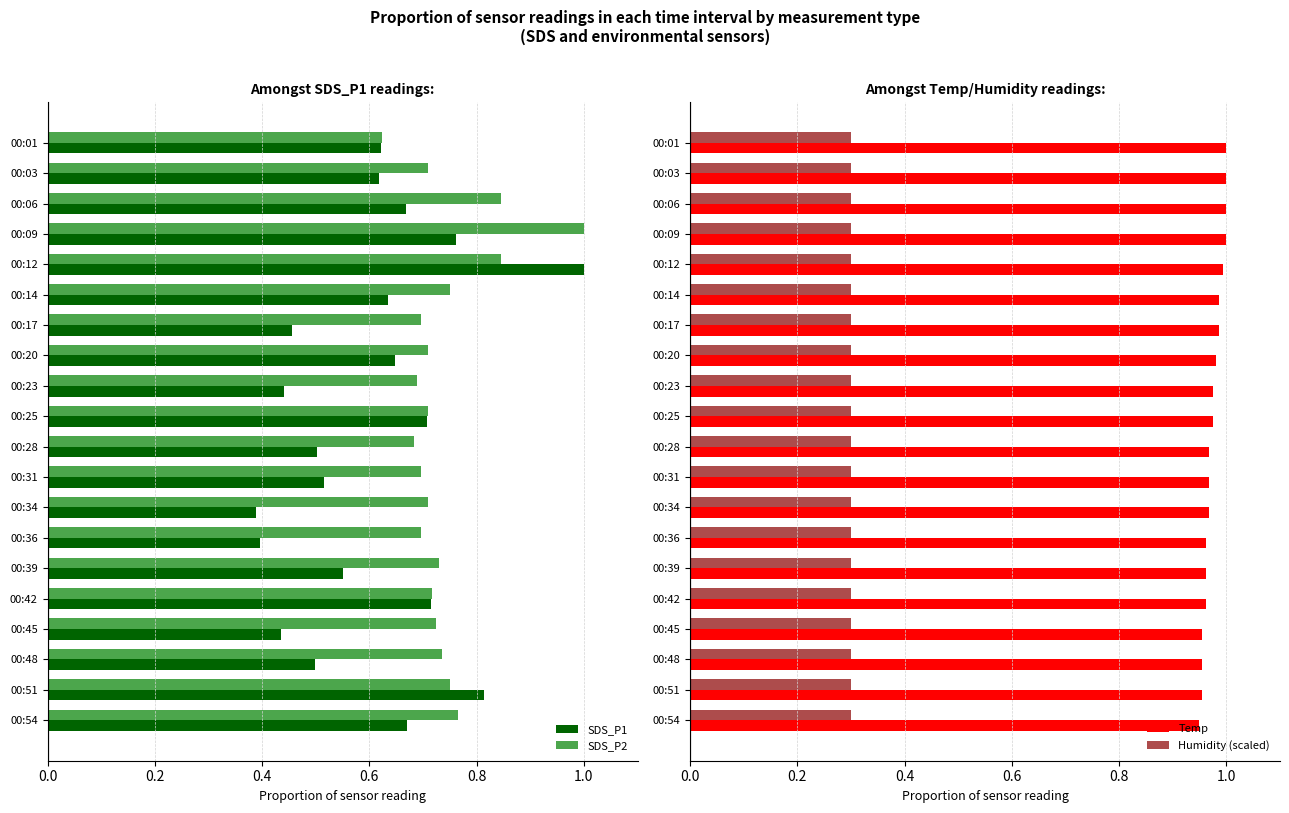

What is the difference between the maximum and second lowest values in the SDS_P2 series?

0.3